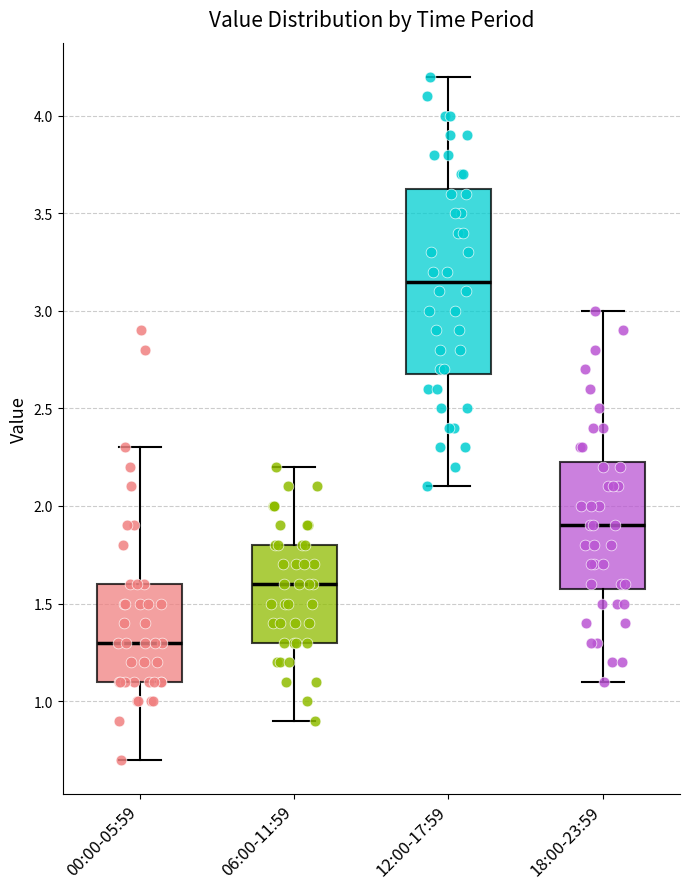

Reading left to right, transcribe this box plot: for each box, give where its median line is, the range the box spans, and where its two whiskers end, as read against the y-axis. The values are not printed on the chart, so give them approximately, as read against the axis.

00:00-05:59: median 1.30, box 1.10 to 1.60, whiskers 0.70 to 2.30
06:00-11:59: median 1.60, box 1.30 to 1.80, whiskers 0.90 to 2.20
12:00-17:59: median 3.15, box 2.70 to 3.65, whiskers 2.10 to 4.20
18:00-23:59: median 1.90, box 1.60 to 2.25, whiskers 1.10 to 3.00